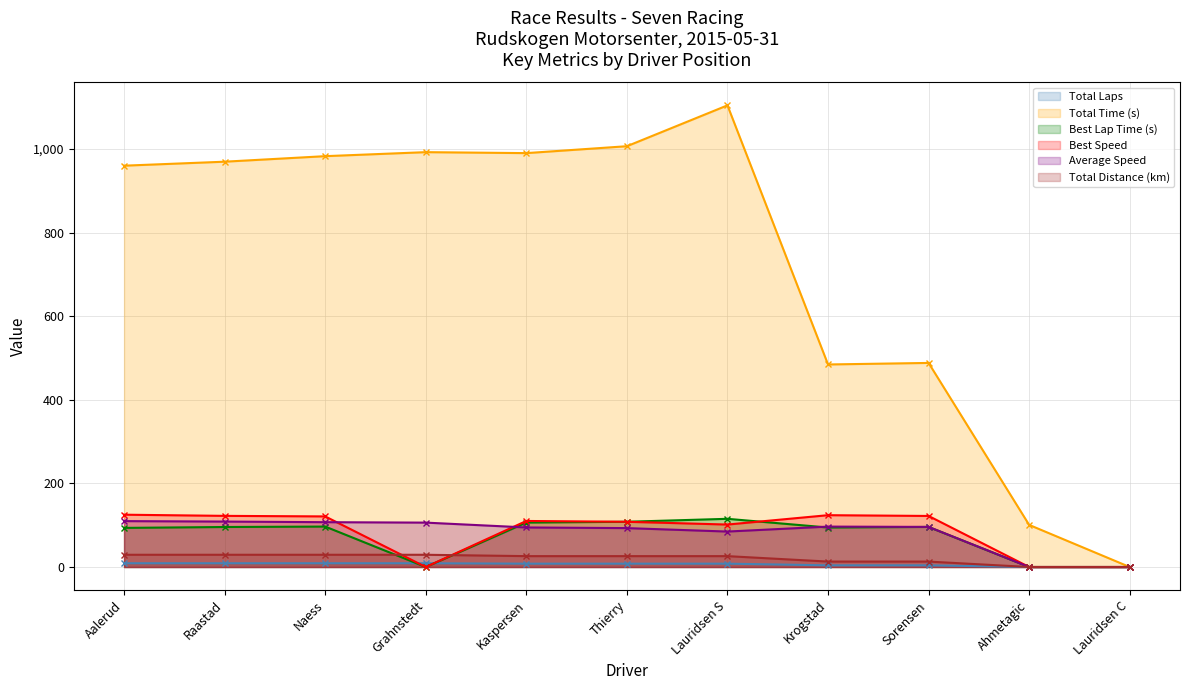

Between Kaspersen and Lauridsen C, which series saw the biggest shift?

Total Time (s)